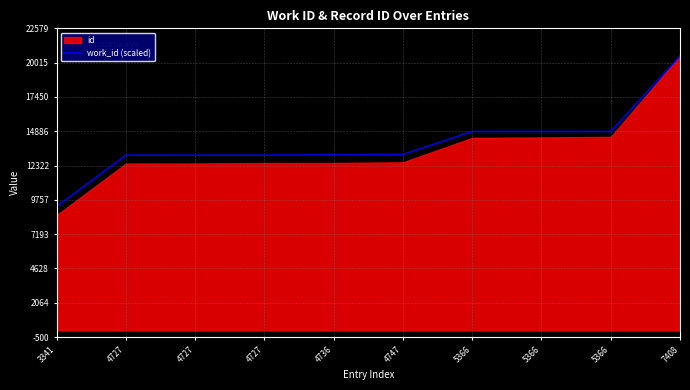

Is it true that the value at 7408 is 36631.9?

False